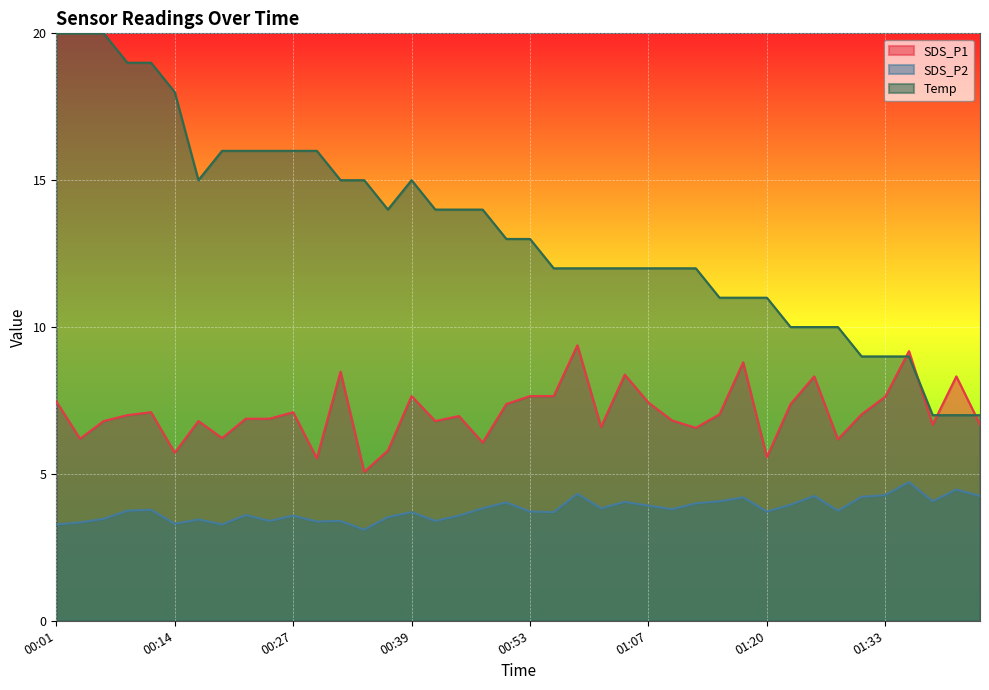

Reading left to right, extract all data points from this chart.

SDS_P1: 7.5	6.2	6.8	7.0	7.1	5.7	6.8	6.2	6.9	6.9	7.1	5.5	8.5	5.1	5.8	7.7	6.8	7.0	6.1	7.4	7.7	7.7	9.4	6.6	8.4	7.4	6.8	6.6	7.0	8.8	5.6	7.4	8.3	6.2	7.0	7.6	9.2	6.7	8.3	6.7
SDS_P2: 3.3	3.4	3.5	3.8	3.8	3.3	3.5	3.3	3.6	3.4	3.6	3.4	3.4	3.1	3.5	3.7	3.4	3.6	3.8	4.0	3.7	3.7	4.3	3.8	4.0	3.9	3.8	4.0	4.1	4.2	3.7	4.0	4.2	3.8	4.2	4.3	4.7	4.1	4.5	4.2
Temp: 20.0	20.0	20.0	19.0	19.0	18.0	15.0	16.0	16.0	16.0	16.0	16.0	15.0	15.0	14.0	15.0	14.0	14.0	14.0	13.0	13.0	12.0	12.0	12.0	12.0	12.0	12.0	12.0	11.0	11.0	11.0	10.0	10.0	10.0	9.0	9.0	9.0	7.0	7.0	7.0